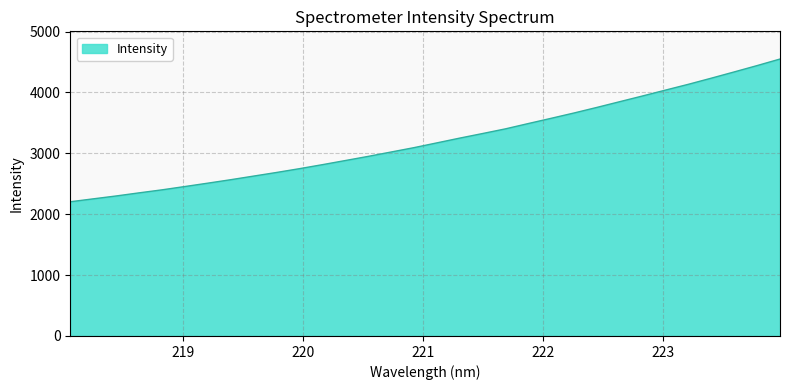

What is the difference between the maximum and minimum values?

2344.4